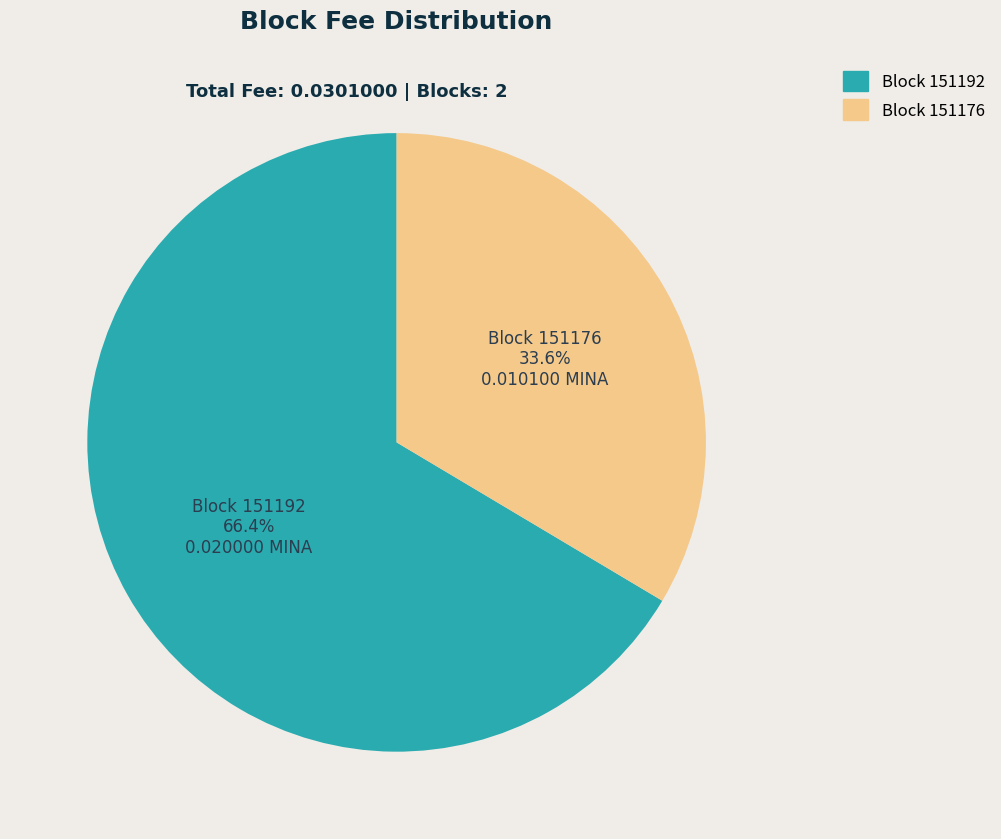

Is there a majority slice in this chart?

Yes